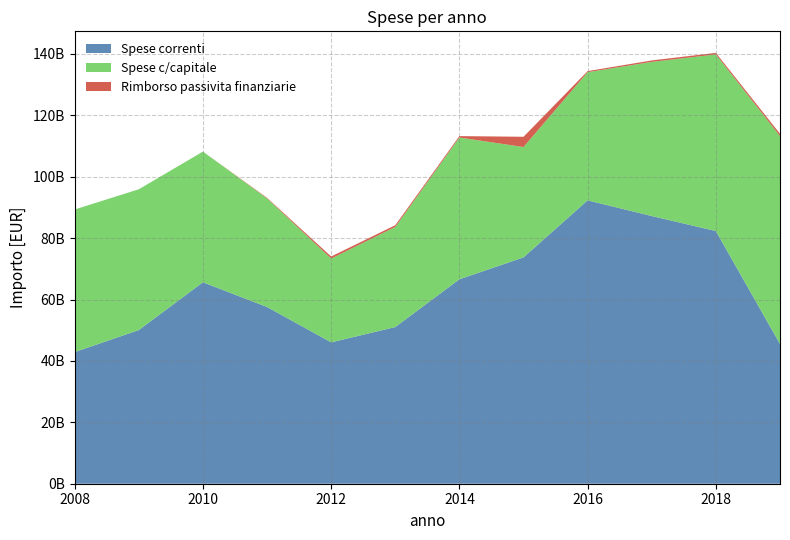

Reading left to right, extract all data points from this chart.

Spese correnti: 2008=42893953000.0	2009=50059217000.0	2010=65621000000.0	2011=57583816390.9	2012=46058542143.3	2013=51042043323.3	2014=66601643726.2	2015=73736463947.2	2016=92316792259.9	2017=87211420097.5	2018=82319023262.4	2019=45529016908.9
Spese c/capitale: 2008=46442360000.0	2009=45866639000.0	2010=42582000000.0	2011=35380027229.7	2012=27288631413.1	2013=32608325232.8	2014=46189902501.6	2015=35954785504.9	2016=41756911077.6	2017=50218793199.0	2018=57536065822.9	2019=67732785328.9
Rimborso passivita finanziarie: 2008=0.0	2009=0.0	2010=0.0	2011=185098847.1	2012=682240217.2	2013=565972768.5	2014=461990040.6	2015=3339847850.4	2016=349493016.0	2017=475323966.4	2018=509394765.7	2019=752451219.0